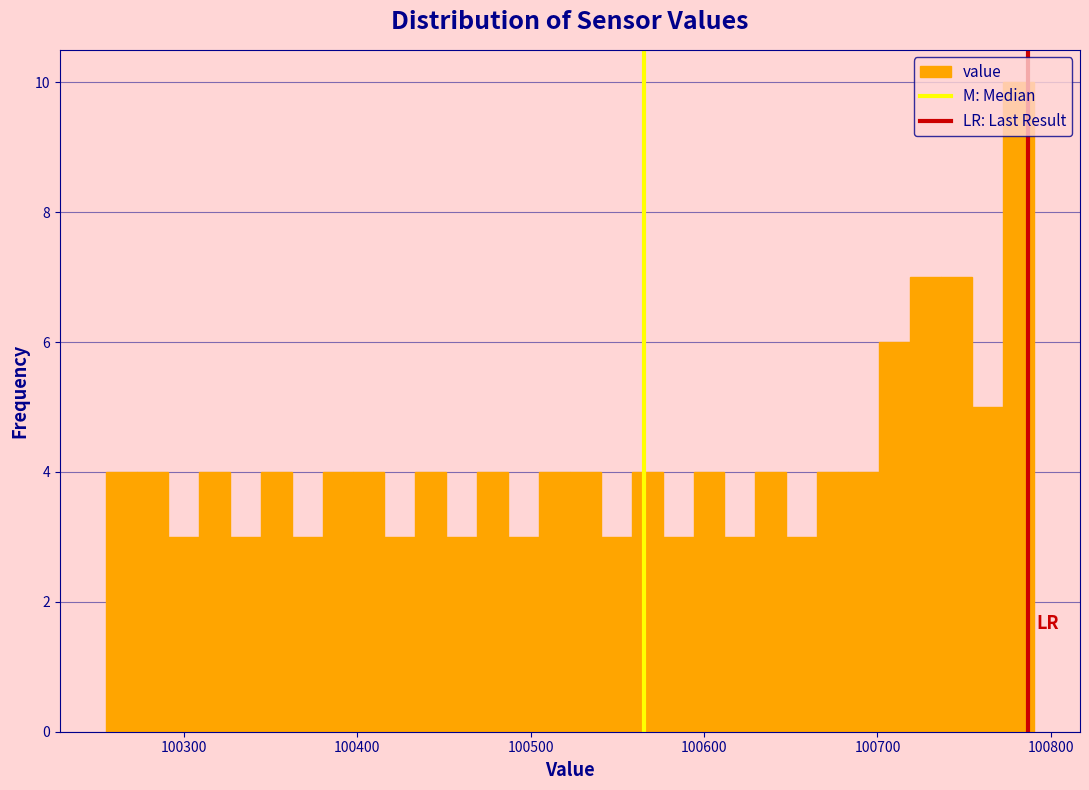

Around what value on the x-axis is the tallest bar? Give the approximate position of its centre, as read against the axis.

100780